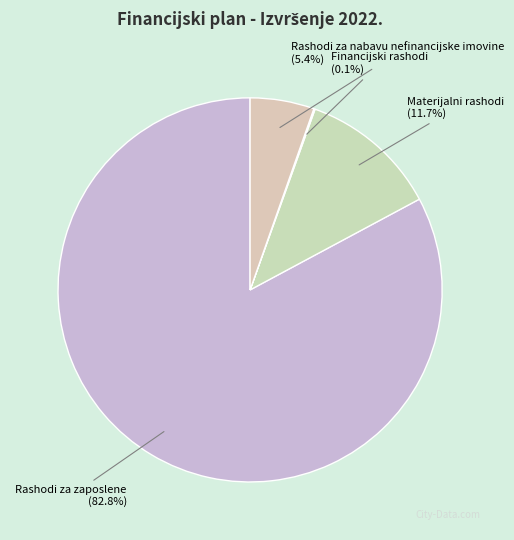

Does Rashodi za nabavu nefinancijske imovine account for over 50% of the chart?

No